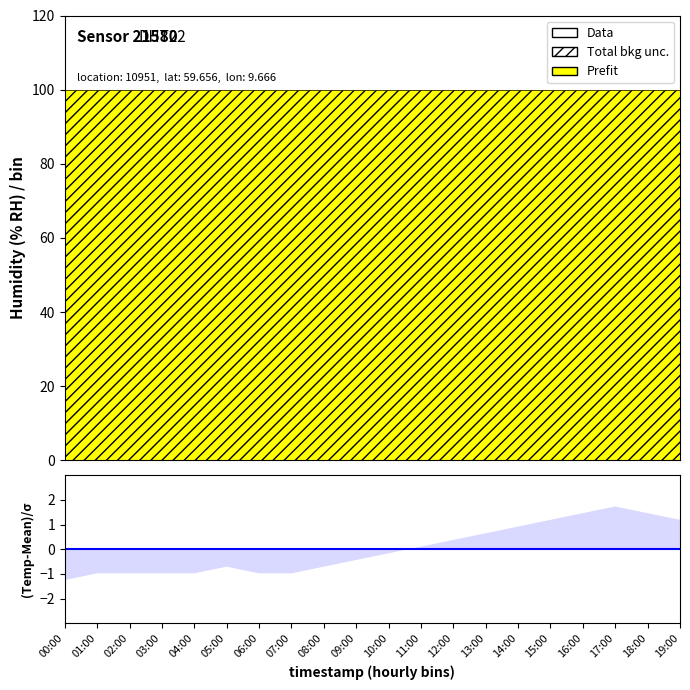

What is the total value across all series at 06:00?

100.9